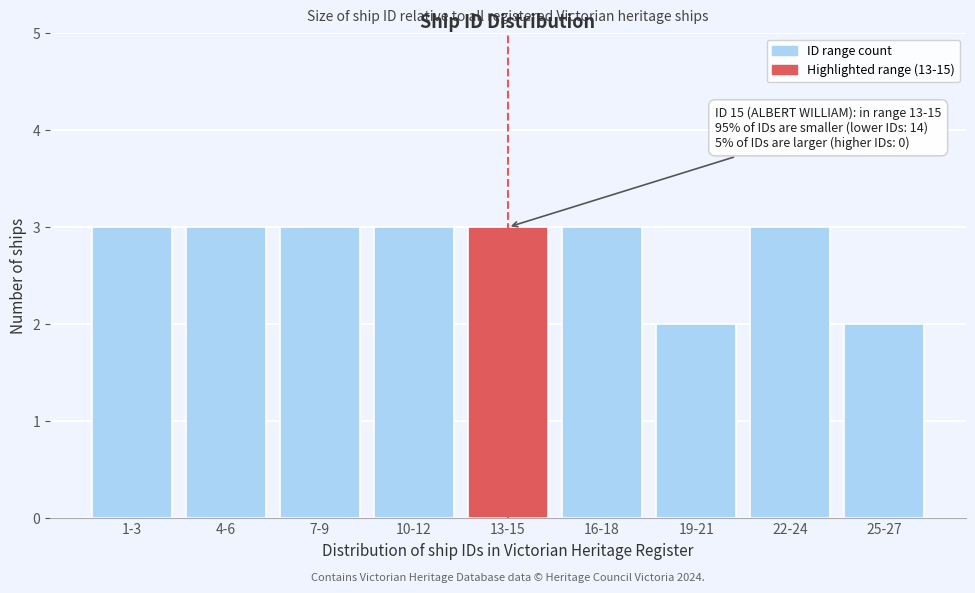

Reading left to right, what are all the values shown in this chart?

1-3=3	4-6=3	7-9=3	10-12=3	13-15=3	16-18=3	19-21=2	22-24=3	25-27=2